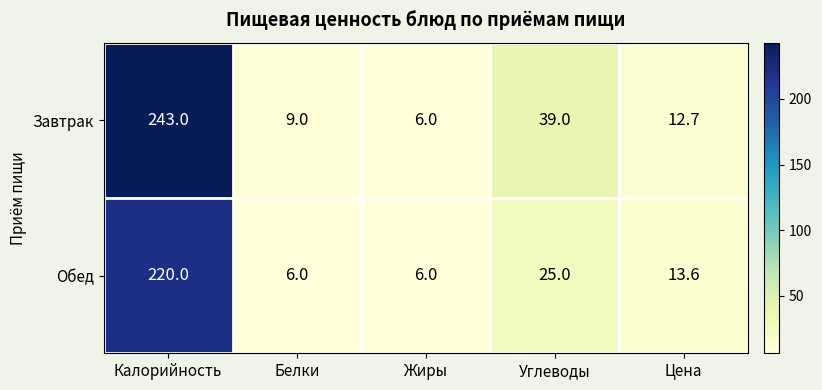

Is it true that Обед equals 6.0 at Жиры?

True